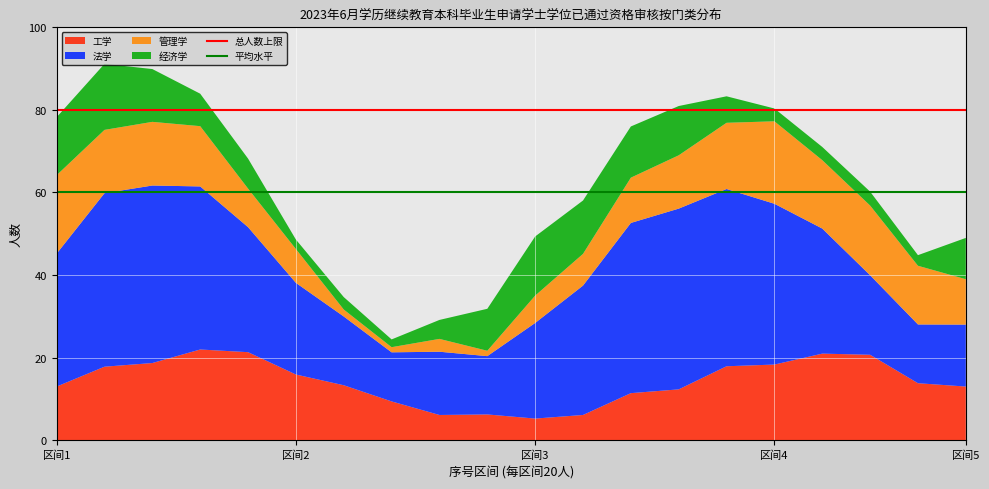

What is the total value across all series at 区间4?

80.3